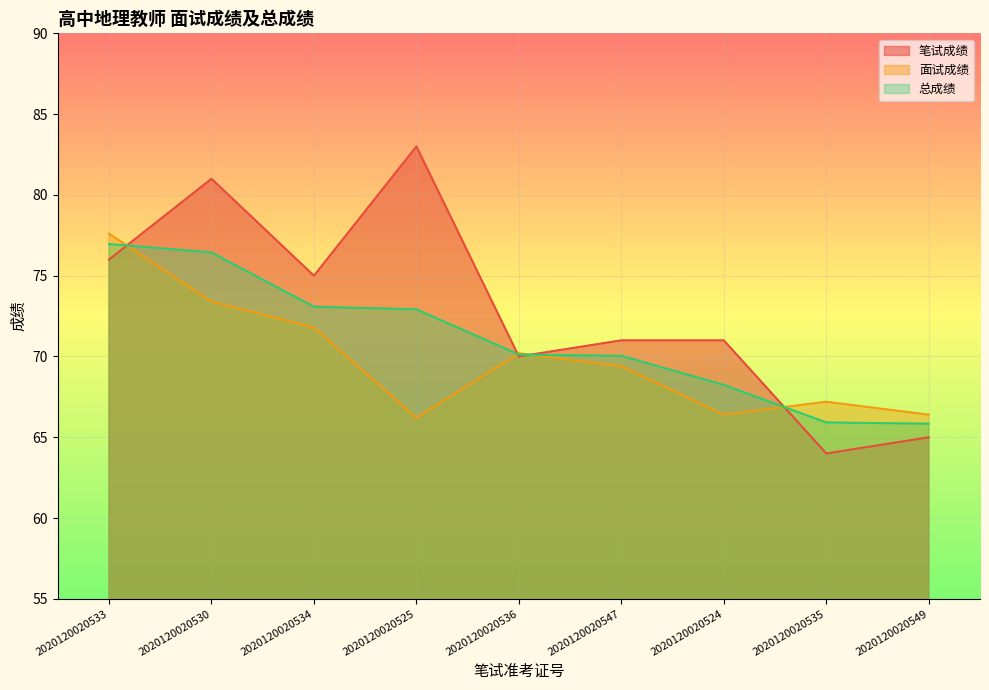

Between 2020120020536 and 2020120020547, which series saw the biggest shift?

笔试成绩